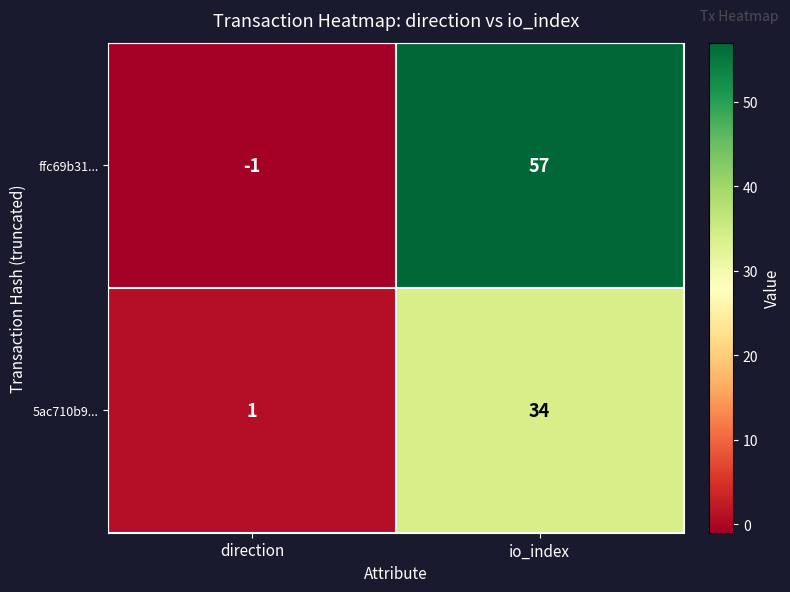

At how many categories does at least one series exceed 34?

1